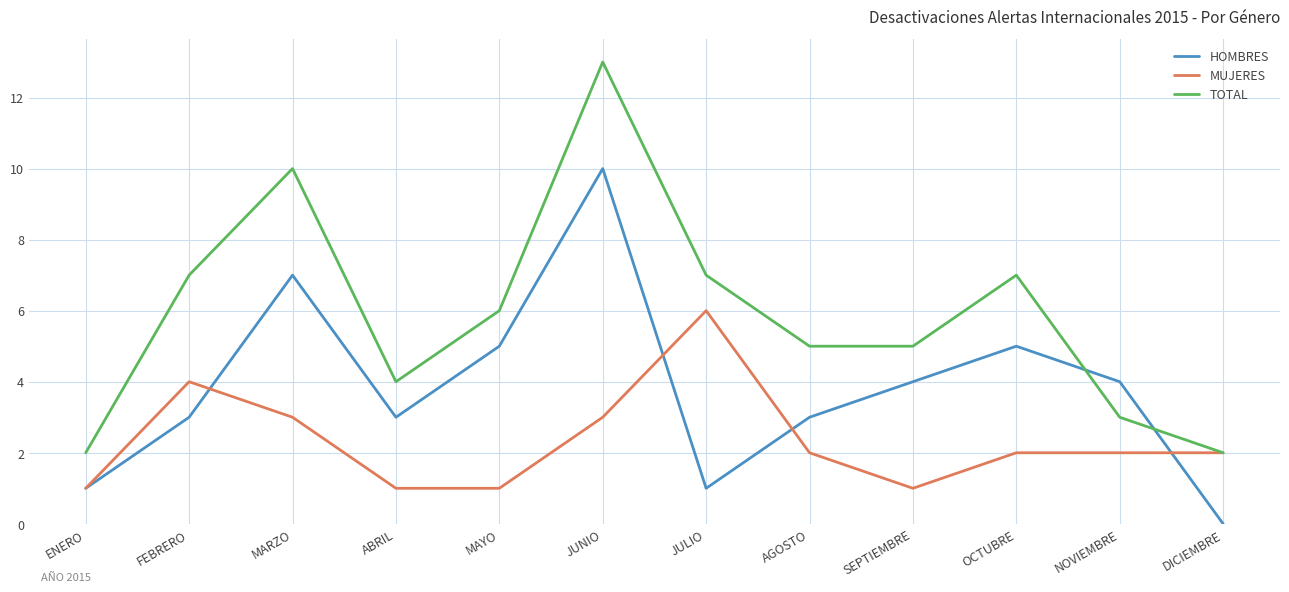

Where does the MUJERES series first go above 2?

FEBRERO